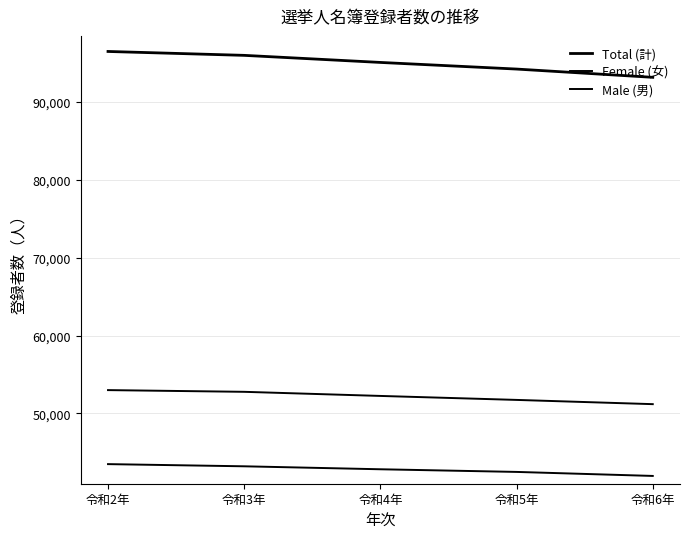

At which label does Female (女) reach its minimum?

令和6年